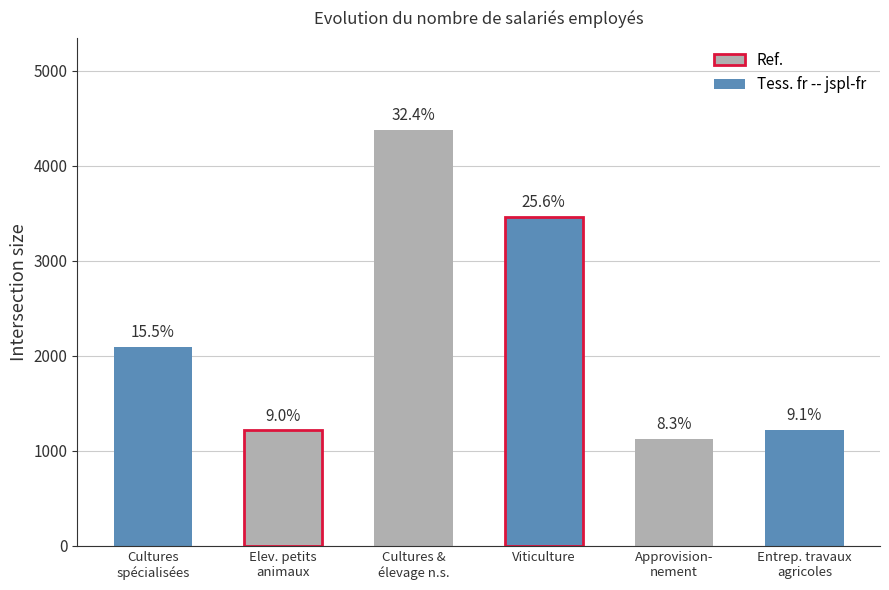

How many bars are there in total?

6